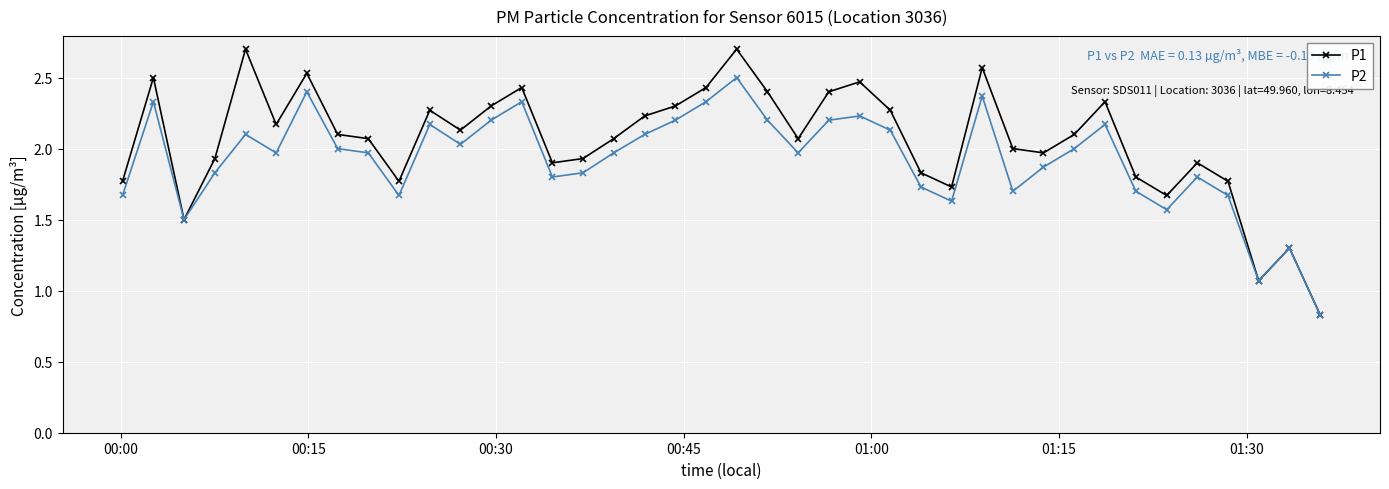

List the series in order of their peak value, highest first.

P1, P2